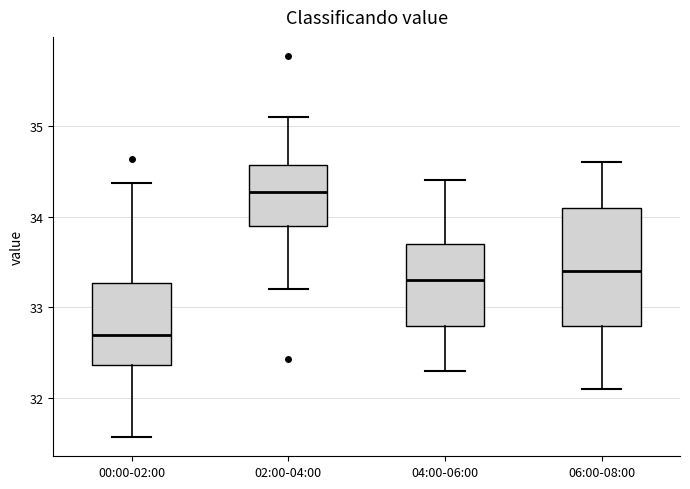

Which box's median line is the lowest?

00:00-02:00